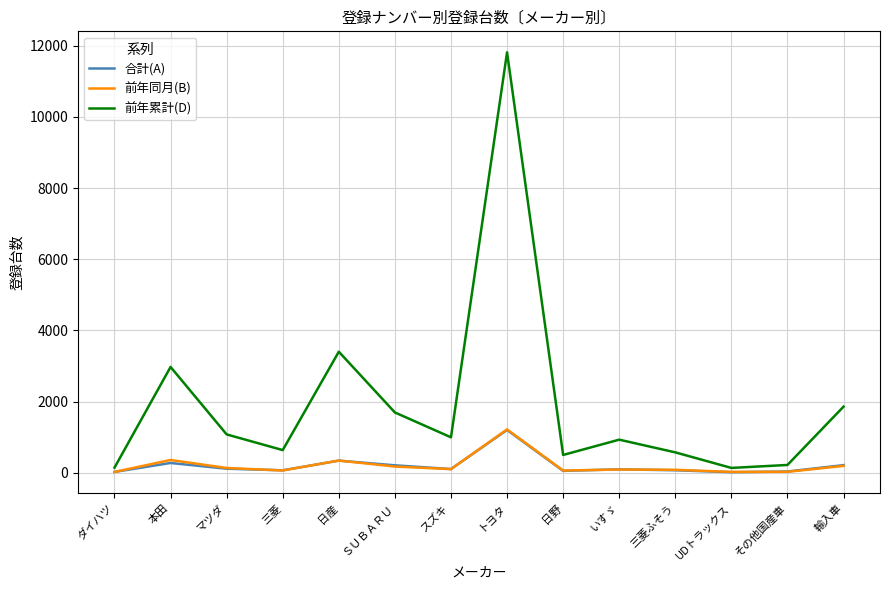

What are all the series names shown in the legend?

合計(A), 前年同月(B), 前年累計(D)